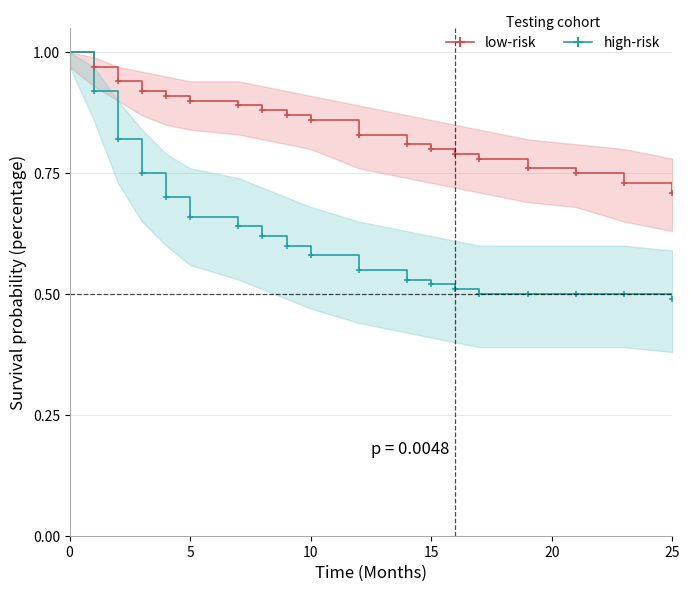

True or false: low-risk has more than 0 points higher than both neighbors.

False